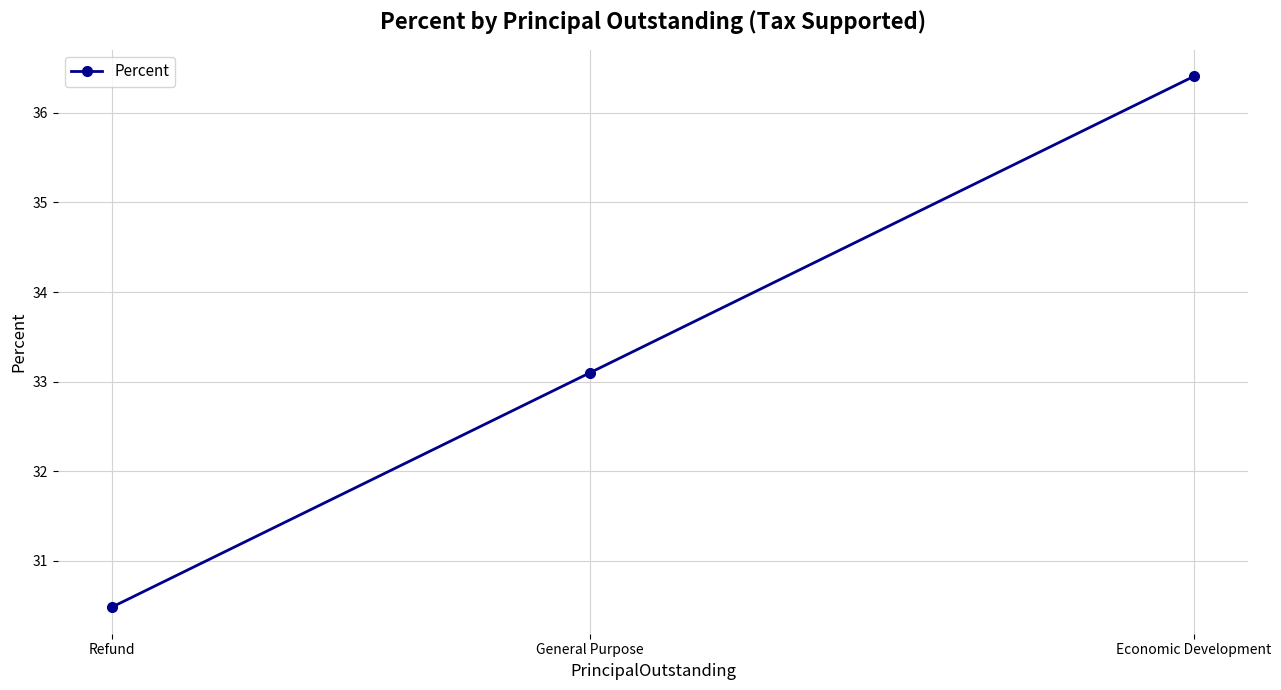

Rank the categories by value from lowest to highest.

Refund, General Purpose, Economic Development